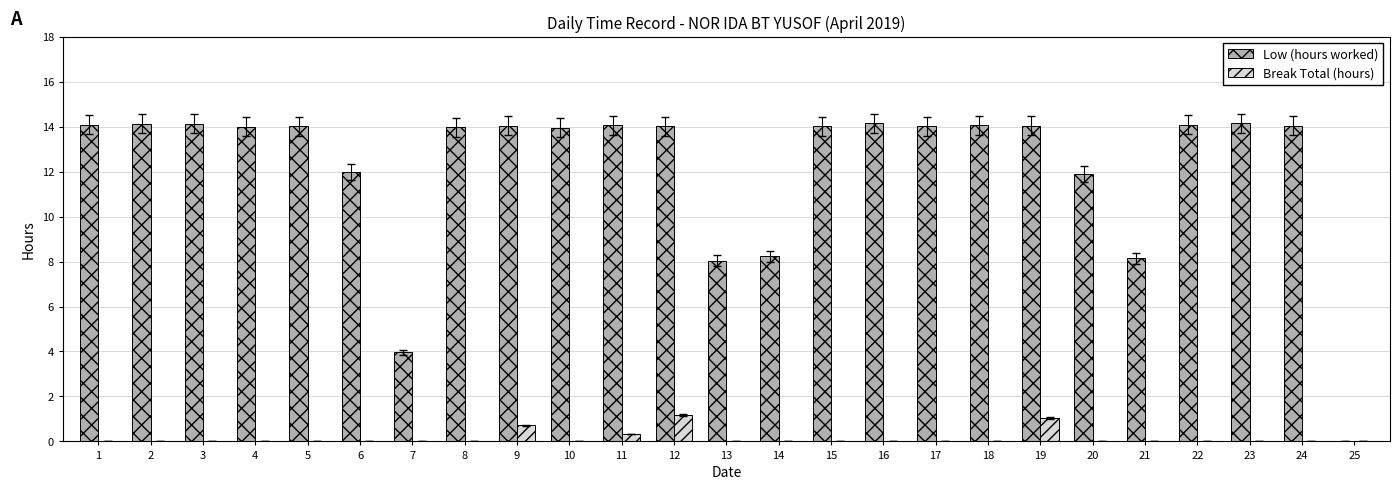

What is the total value across all series at 5?

14.0